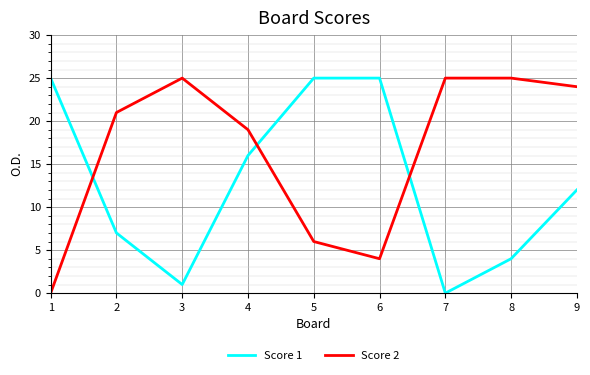

The value of Score 1 at 2 is 11. True or false?

False